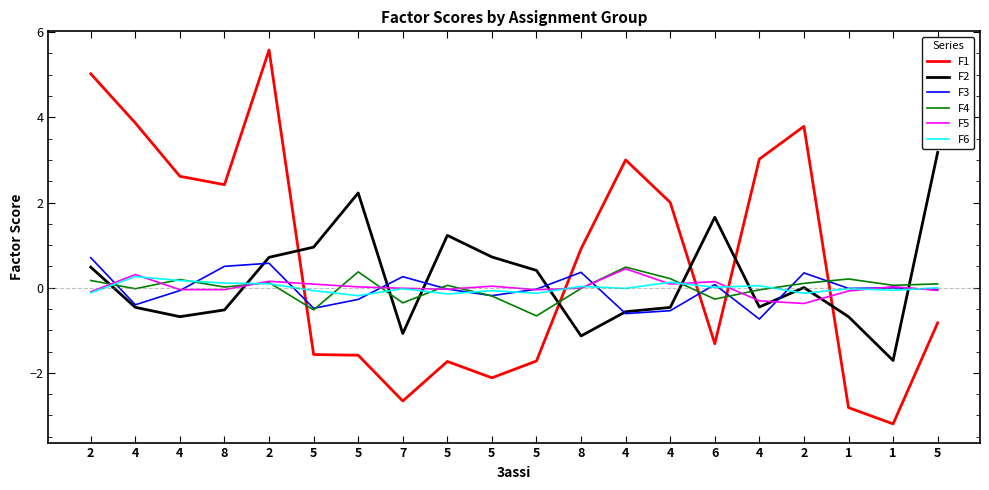

What is the difference between the F2 values at 5 and 5?

0.3